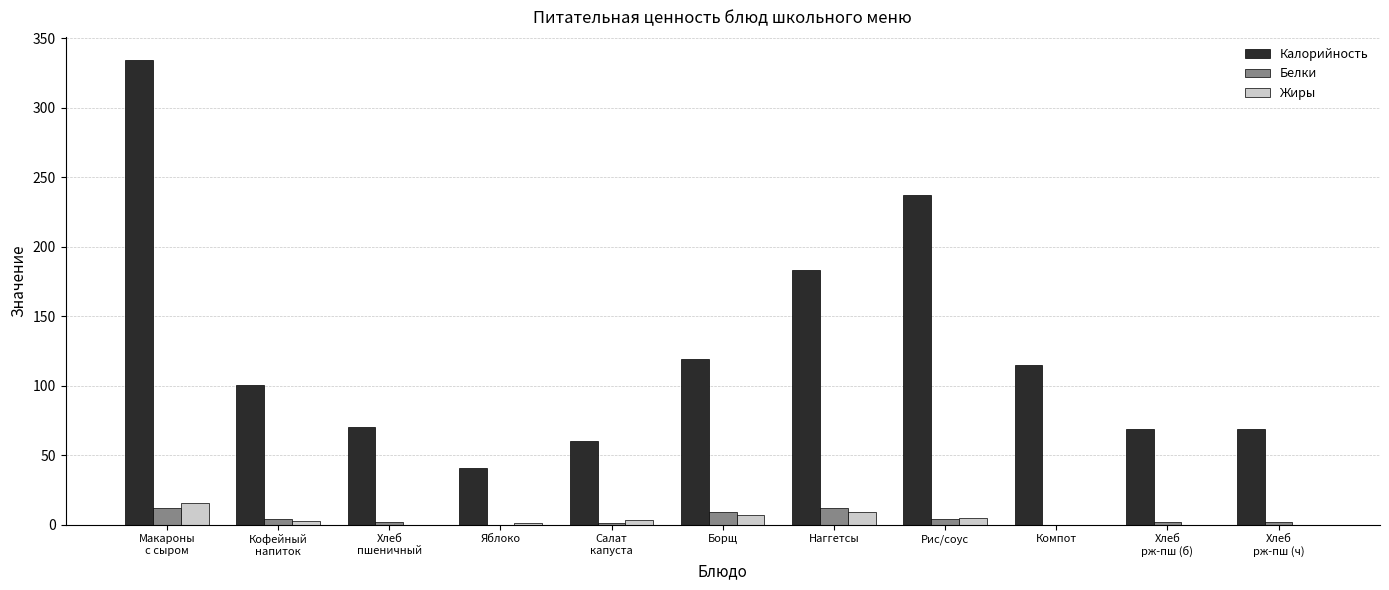

What are all the series names shown in the legend?

Калорийность, Белки, Жиры